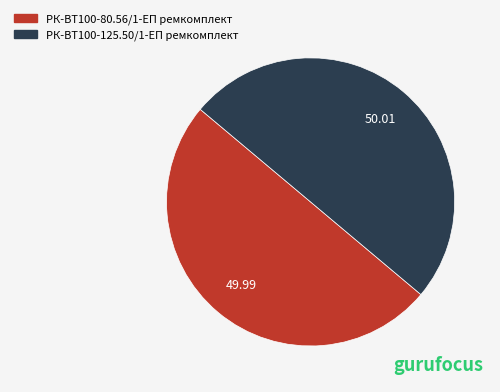

Approximately how many times larger is the value at РК-ВТ100-80.56/1-ЕП ремкомплект compared to РК-ВТ100-125.50/1-ЕП ремкомплект?

1.0